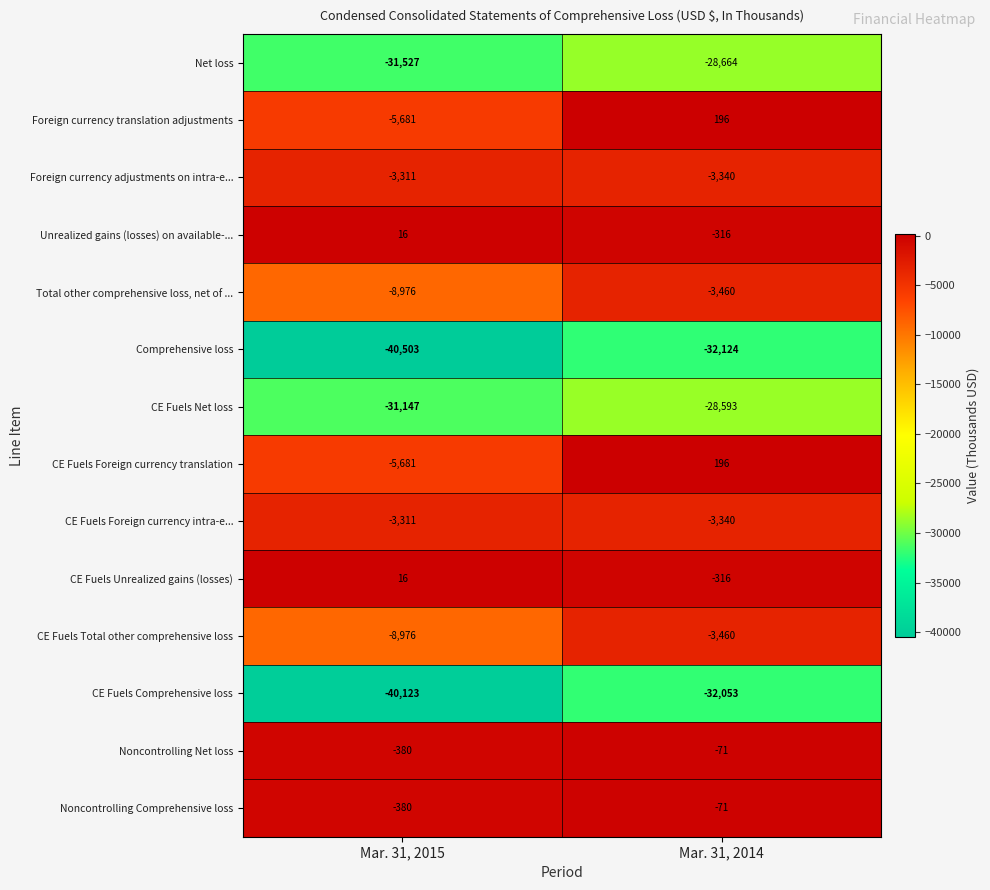

Reading left to right, extract all data points from this chart.

Net loss: -31527	-28664
Foreign currency translation adjustments: -5681	196
Foreign currency adjustments on intra-e...: -3311	-3340
Unrealized gains (losses) on available-...: 16	-316
Total other comprehensive loss, net of ...: -8976	-3460
Comprehensive loss: -40503	-32124
CE Fuels Net loss: -31147	-28593
CE Fuels Foreign currency translation: -5681	196
CE Fuels Foreign currency intra-e...: -3311	-3340
CE Fuels Unrealized gains (losses): 16	-316
CE Fuels Total other comprehensive loss: -8976	-3460
CE Fuels Comprehensive loss: -40123	-32053
Noncontrolling Net loss: -380	-71
Noncontrolling Comprehensive loss: -380	-71